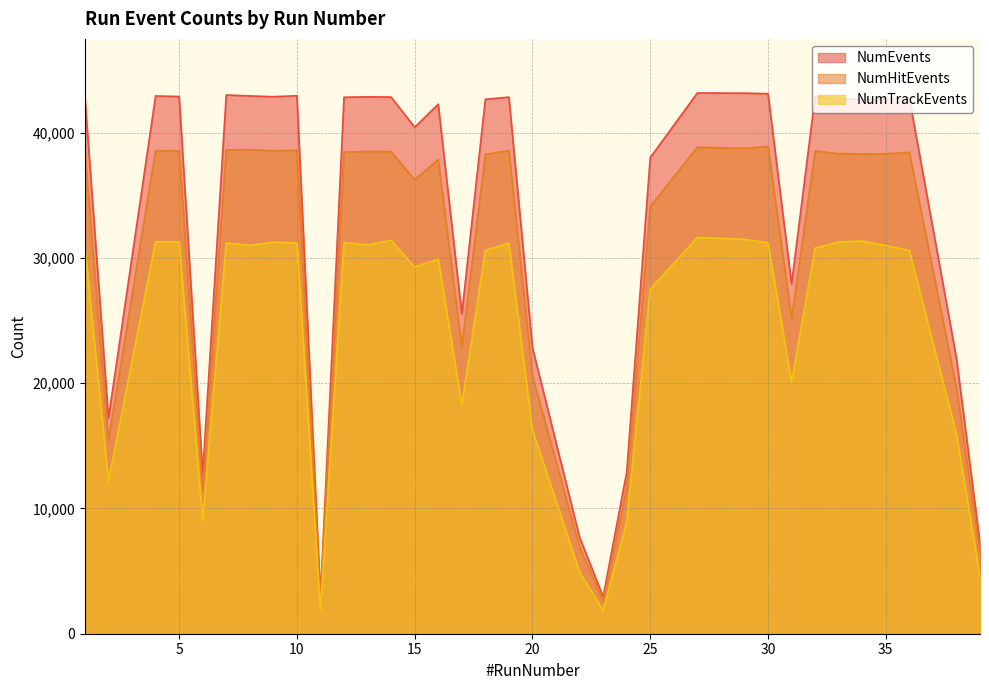

The value of NumEvents at 12 is 42830. True or false?

True